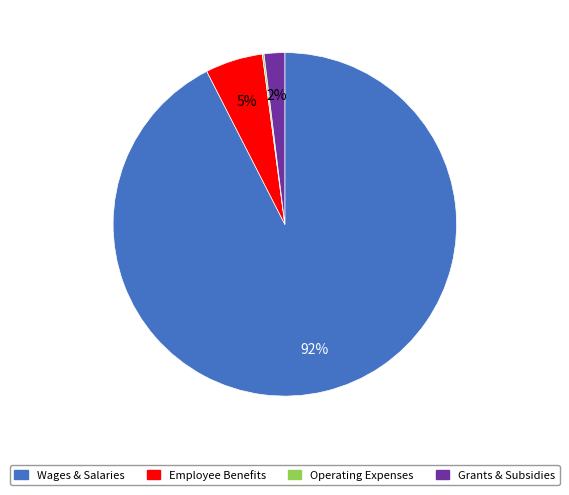

Is there a majority slice in this chart?

Yes